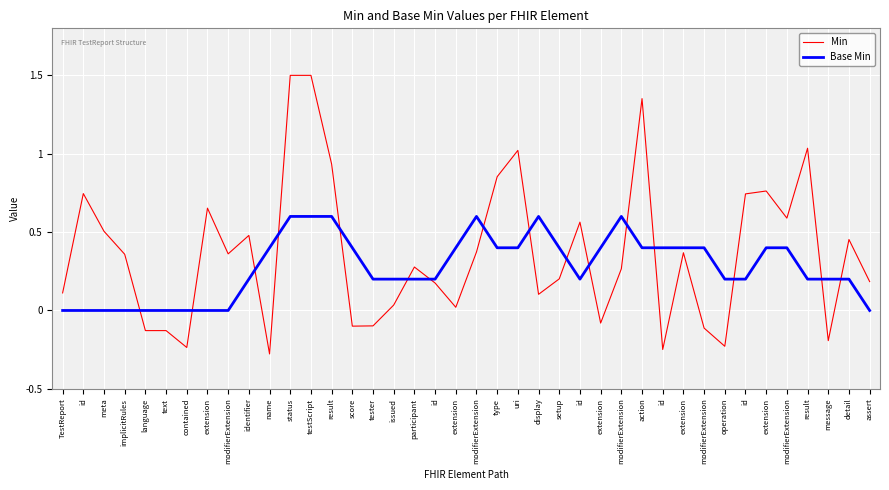

Rank the series at extension from lowest to highest value.

Base Min, Min